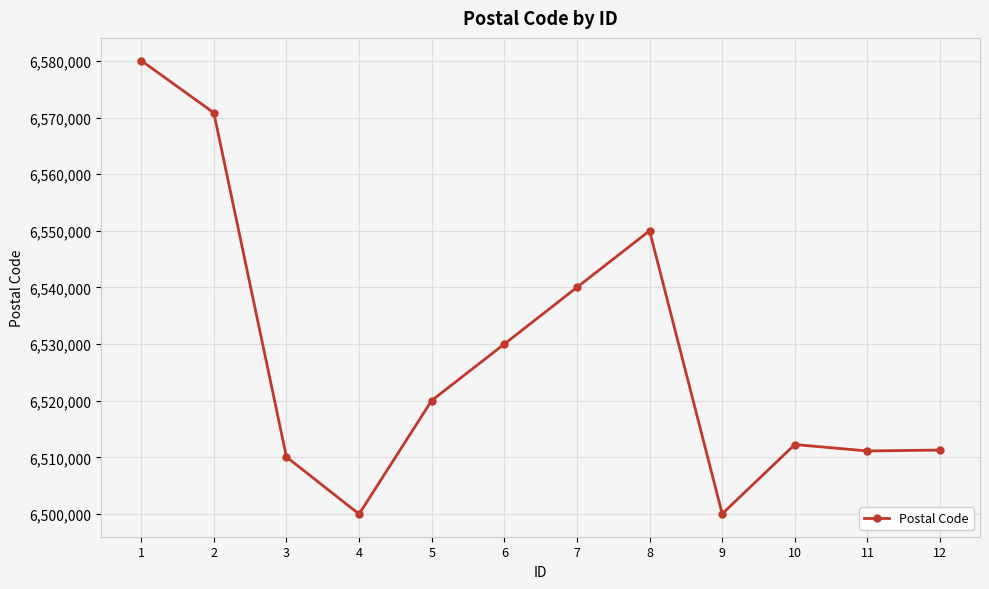

Where is the data nearest to the value 6540029?

7